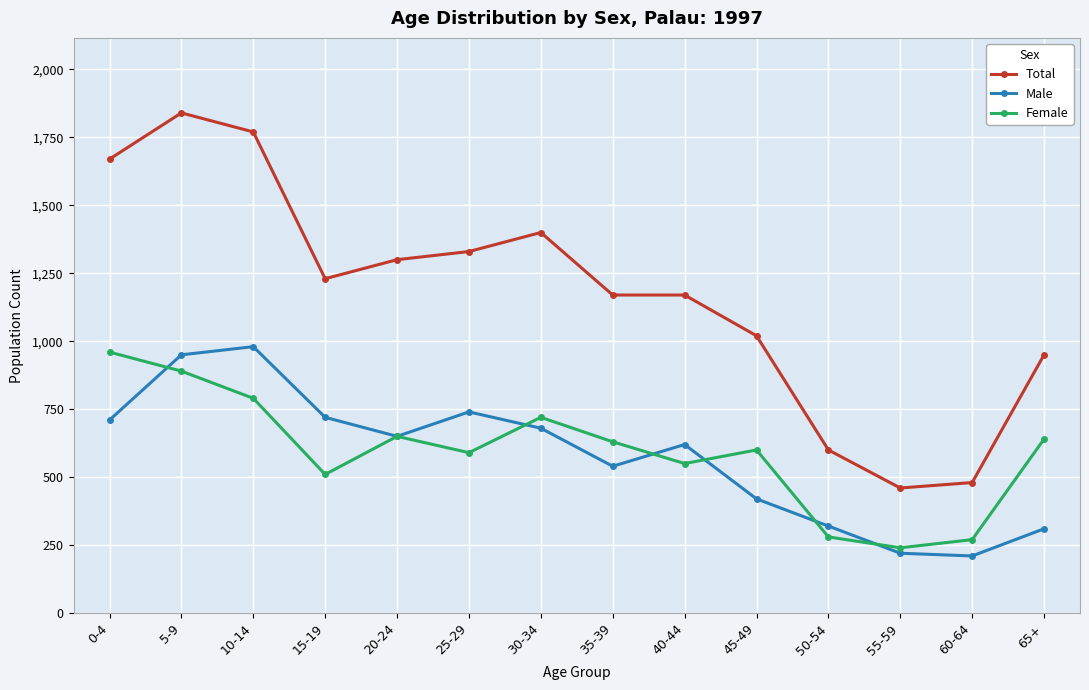

Rank the series by their maximum value, from lowest to highest.

Female, Male, Total